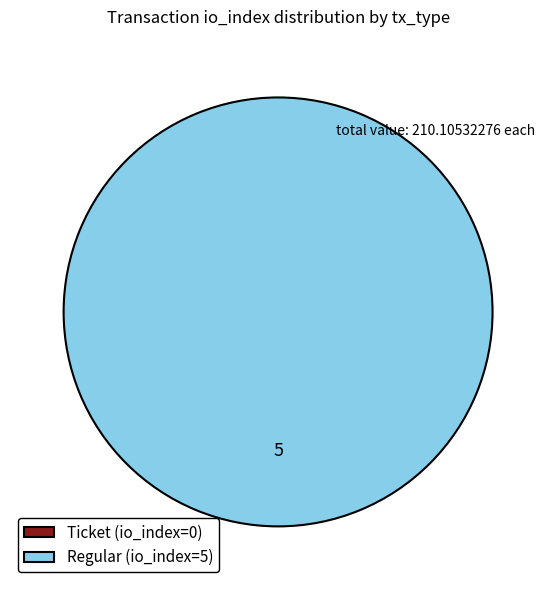

What is the largest slice in the pie chart?

Regular (io_index=5)